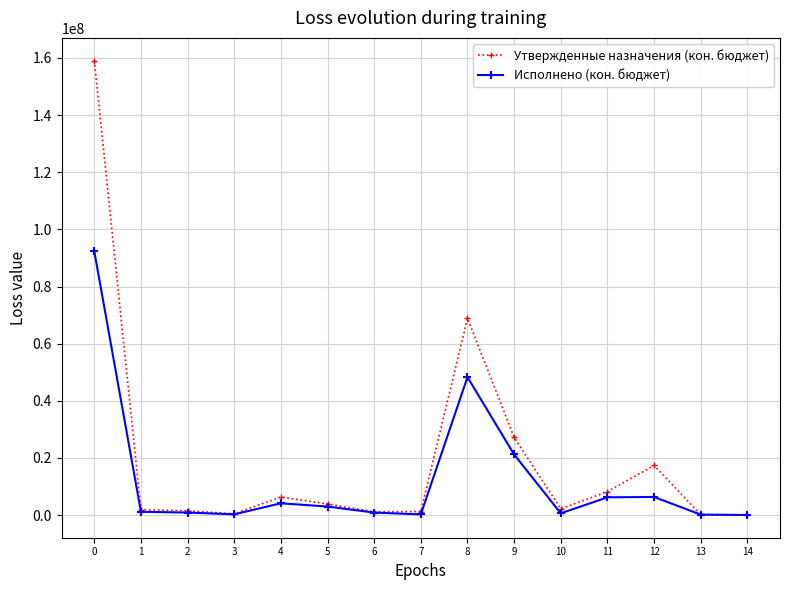

Which series has the largest range (max minus min)?

Утвержденные назначения (кон. бюджет)